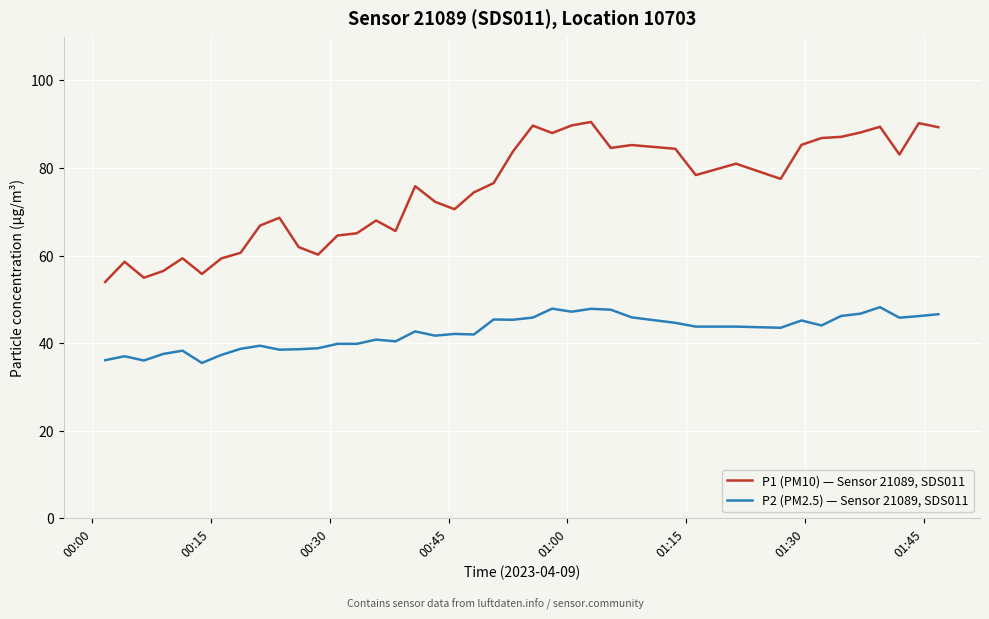

True or false: P2 (PM2.5) — Sensor 21089, SDS011 has more than 2 interior local peaks.

True